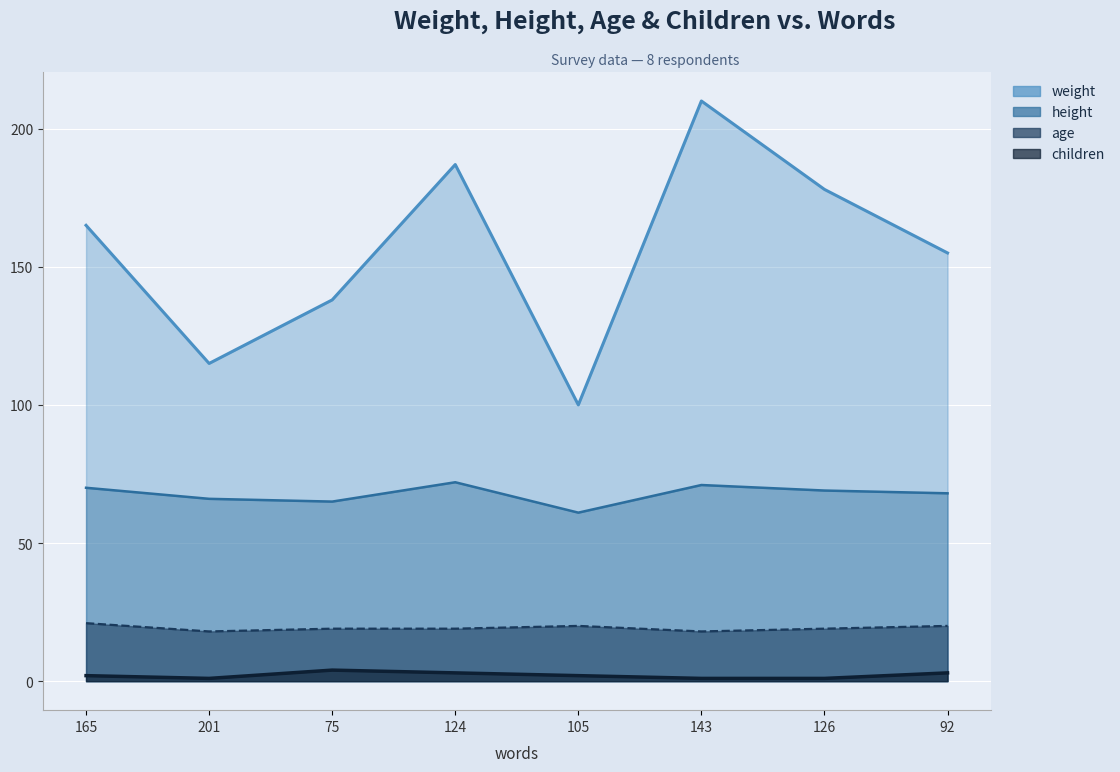

What is the spread (max minus min) of values at 201?

114